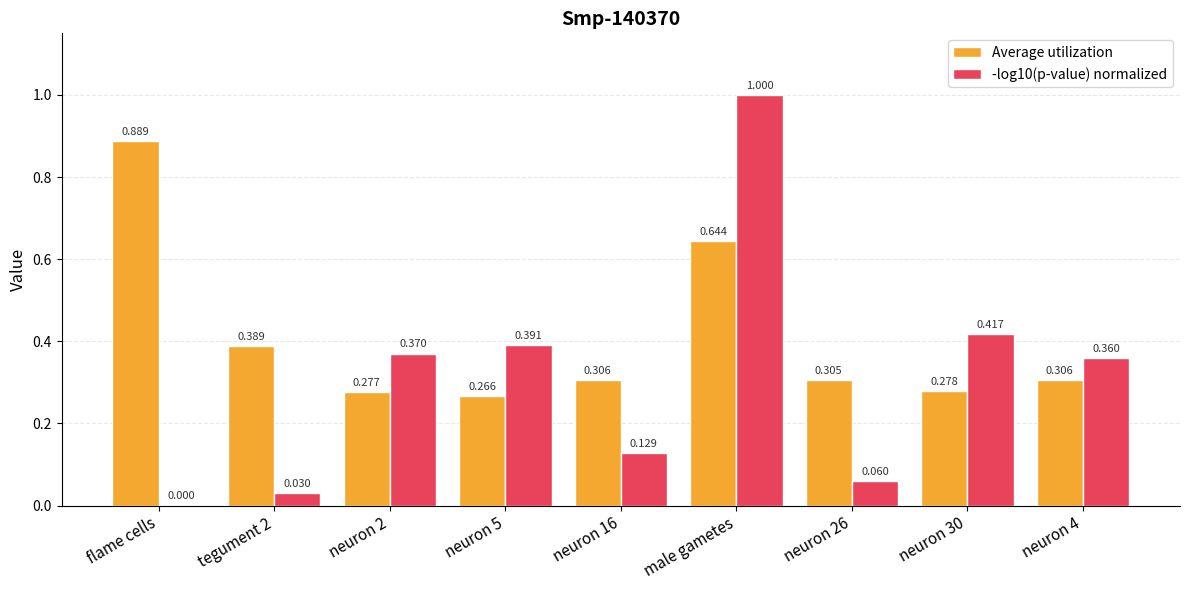

What is the difference between the -log10(p-value) normalized values at neuron 2 and neuron 16?

0.2